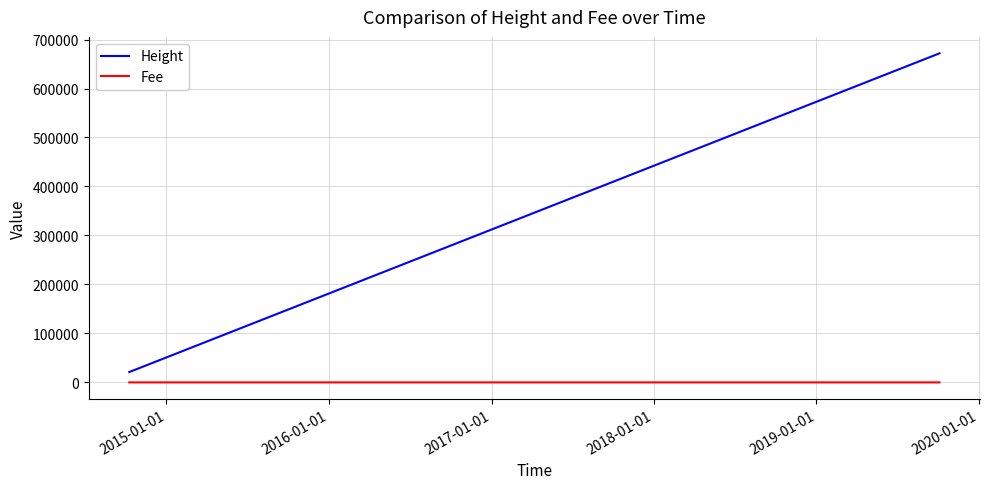

Which series has the widest spread of values?

Height